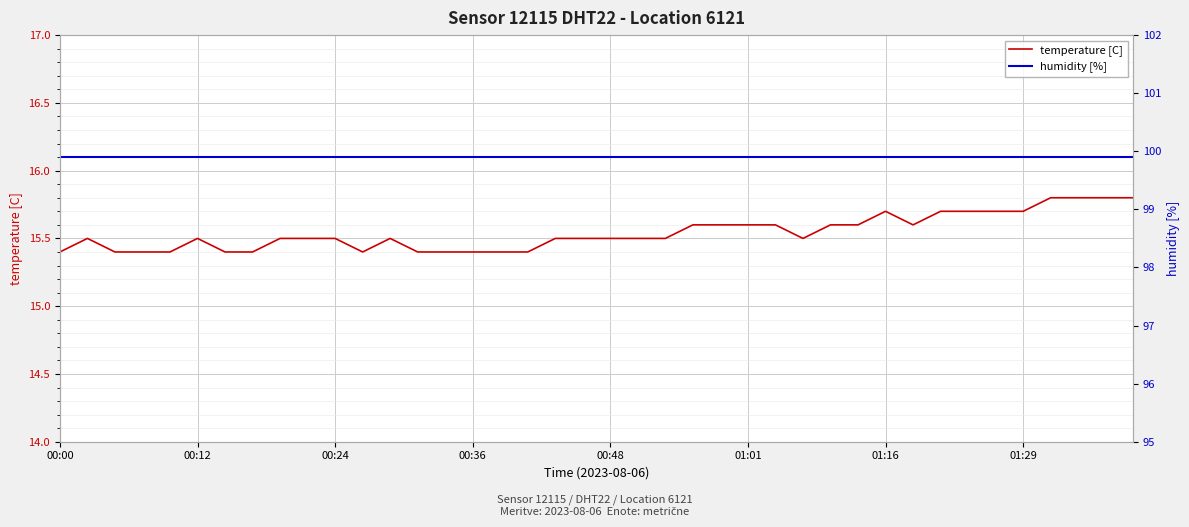

At 00:24, list the series in order from largest to smallest.

humidity [%], temperature [C]